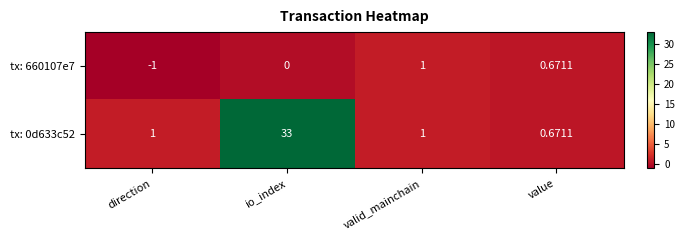

Which series has the largest total across all categories?

tx: 0d633c52